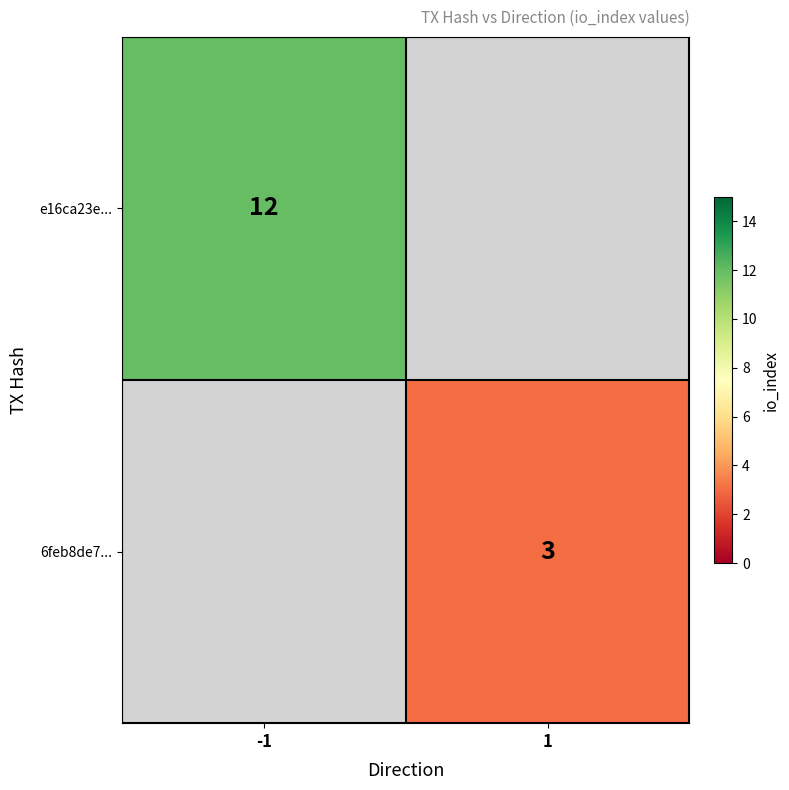

The value of 6feb8de7... at 1 is 4. True or false?

False